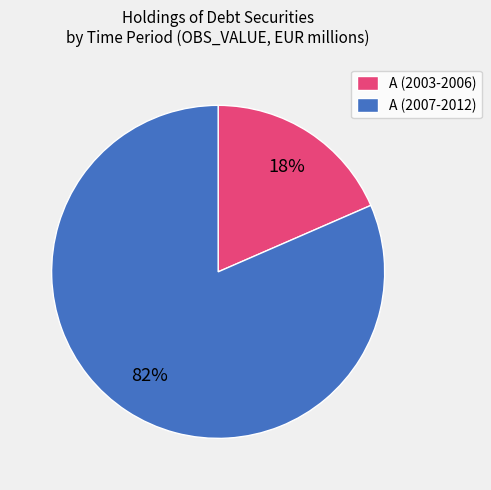

How many slices are in this pie chart?

2